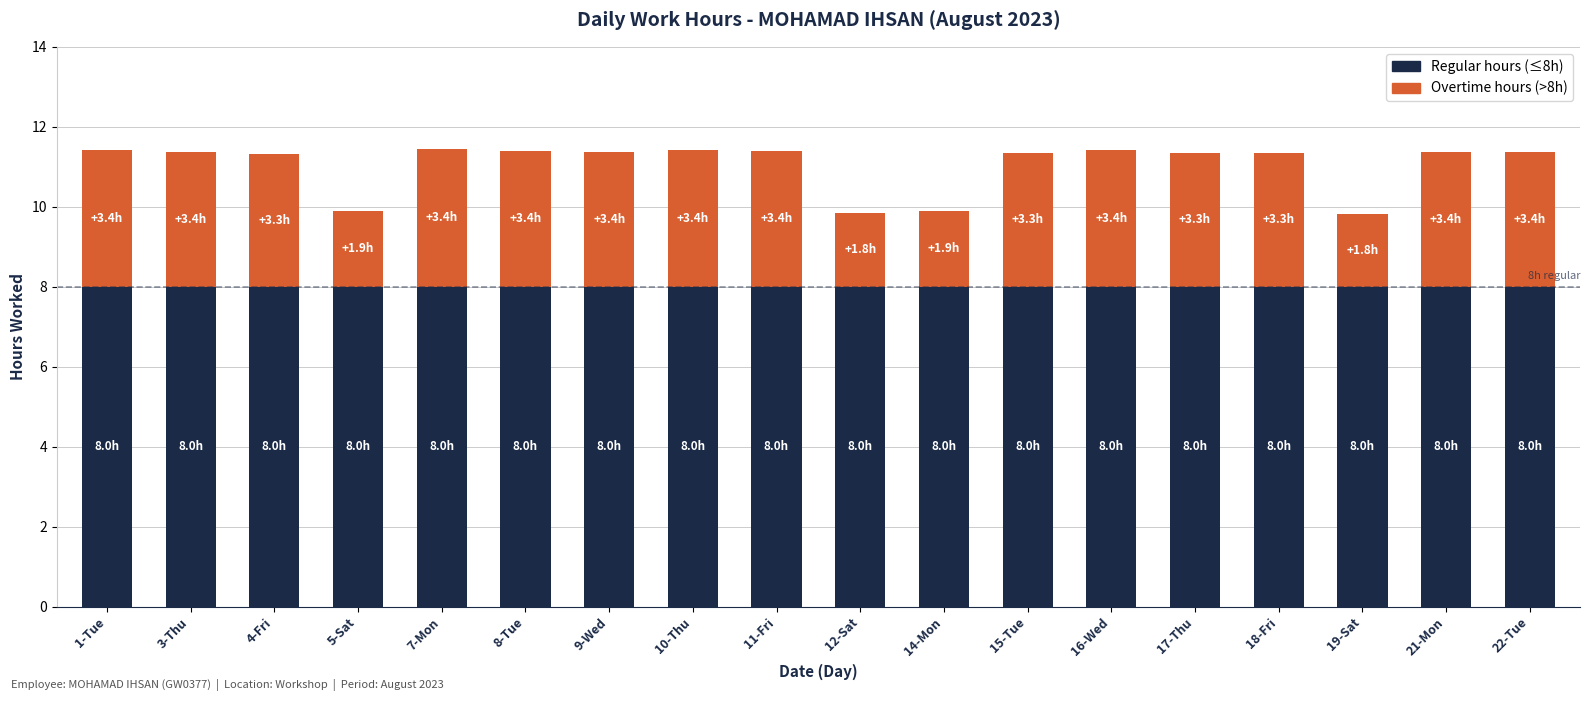

What is the total value across all series at 5-Sat?

9.9